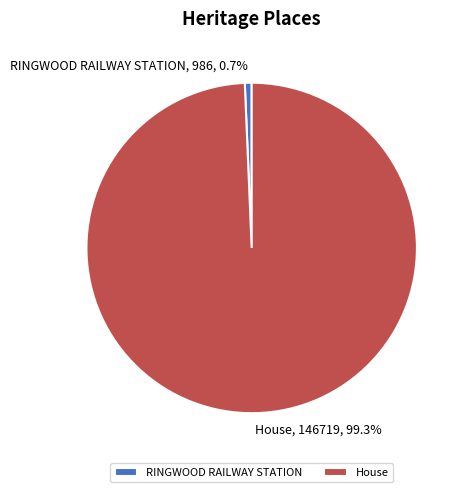

The House slice represents 89% of the pie. True or false?

False